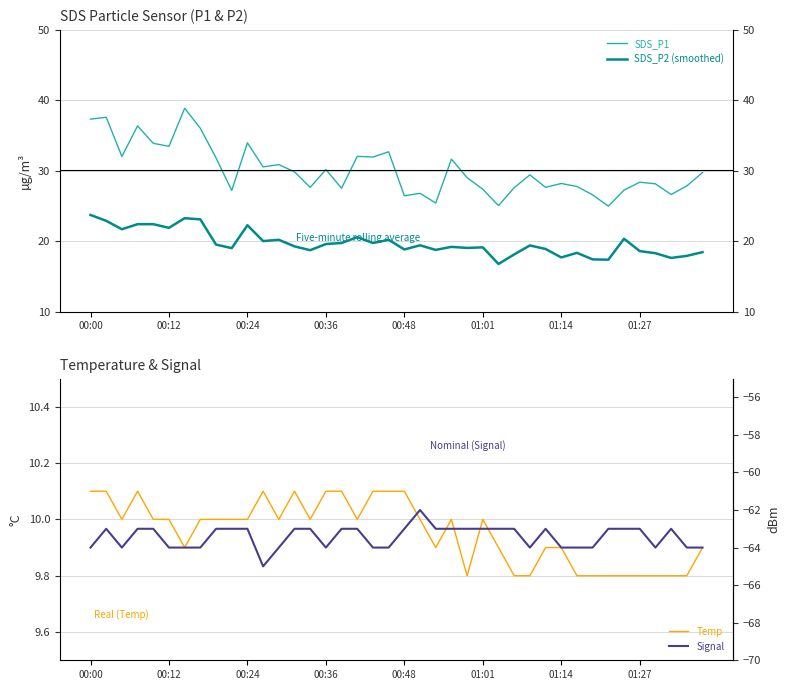

What is the sum of all Temp values?

398.2